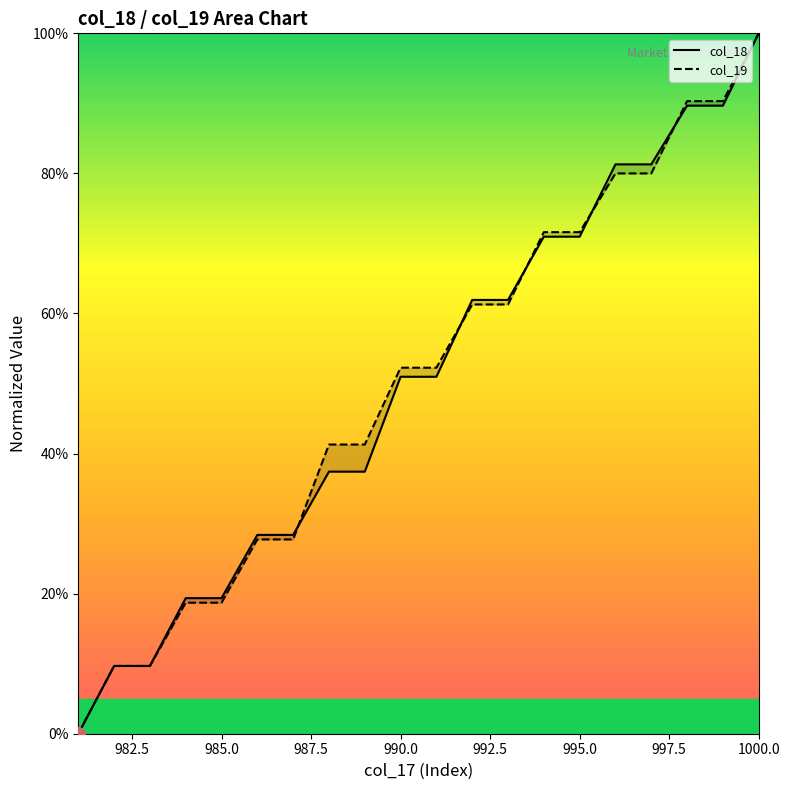

Reading right to left, list all the values displayed in this chart.

col_18: 100.0	89.7	89.7	81.3	81.3	71.0	71.0	61.9	61.9	51.0	51.0	37.4	37.4	28.4	28.4	19.4	19.4	9.7	9.7	0.0
col_19: 100.0	90.3	90.3	80.0	80.0	71.6	71.6	61.3	61.3	52.3	52.3	41.3	41.3	27.7	27.7	18.7	18.7	9.7	9.7	0.0